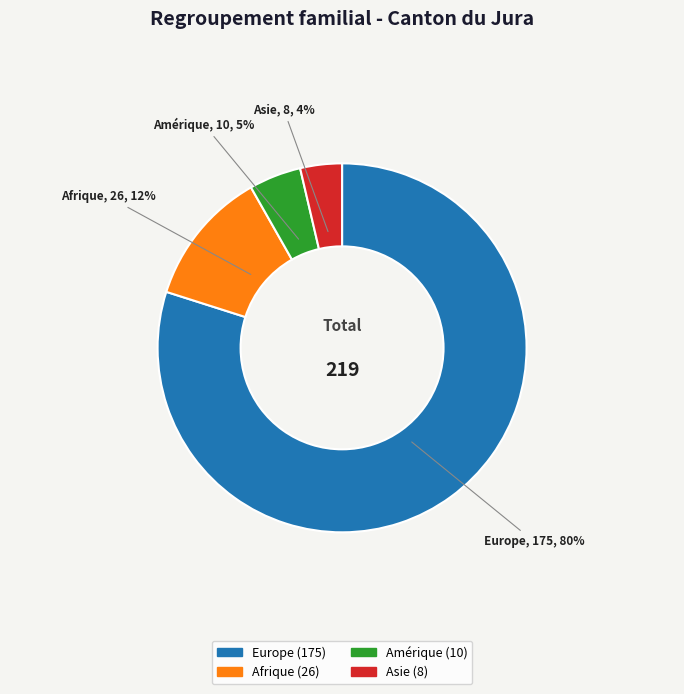

Does any single category account for the majority?

Yes